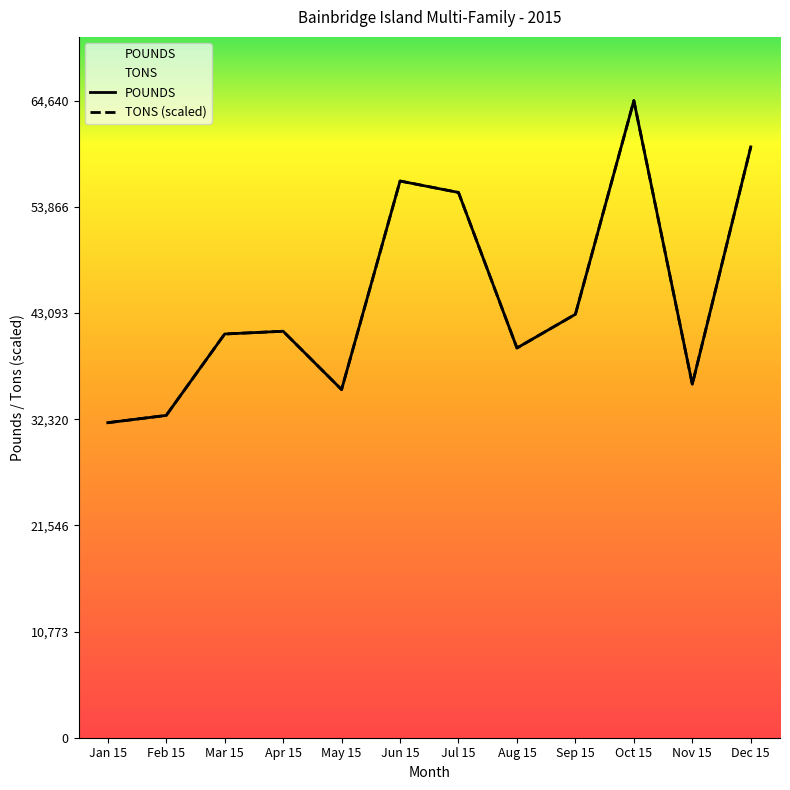

Reading left to right, extract all data points from this chart.

POUNDS: 31960.0	32700.0	40960.0	41240.0	35320.0	56480.0	55320.0	39540.0	42960.0	64640.0	35860.0	59940.0
TONS: 31960.0	32700.0	40960.0	41240.0	35320.0	56480.0	55320.0	39540.0	42960.0	64640.0	35860.0	59940.0